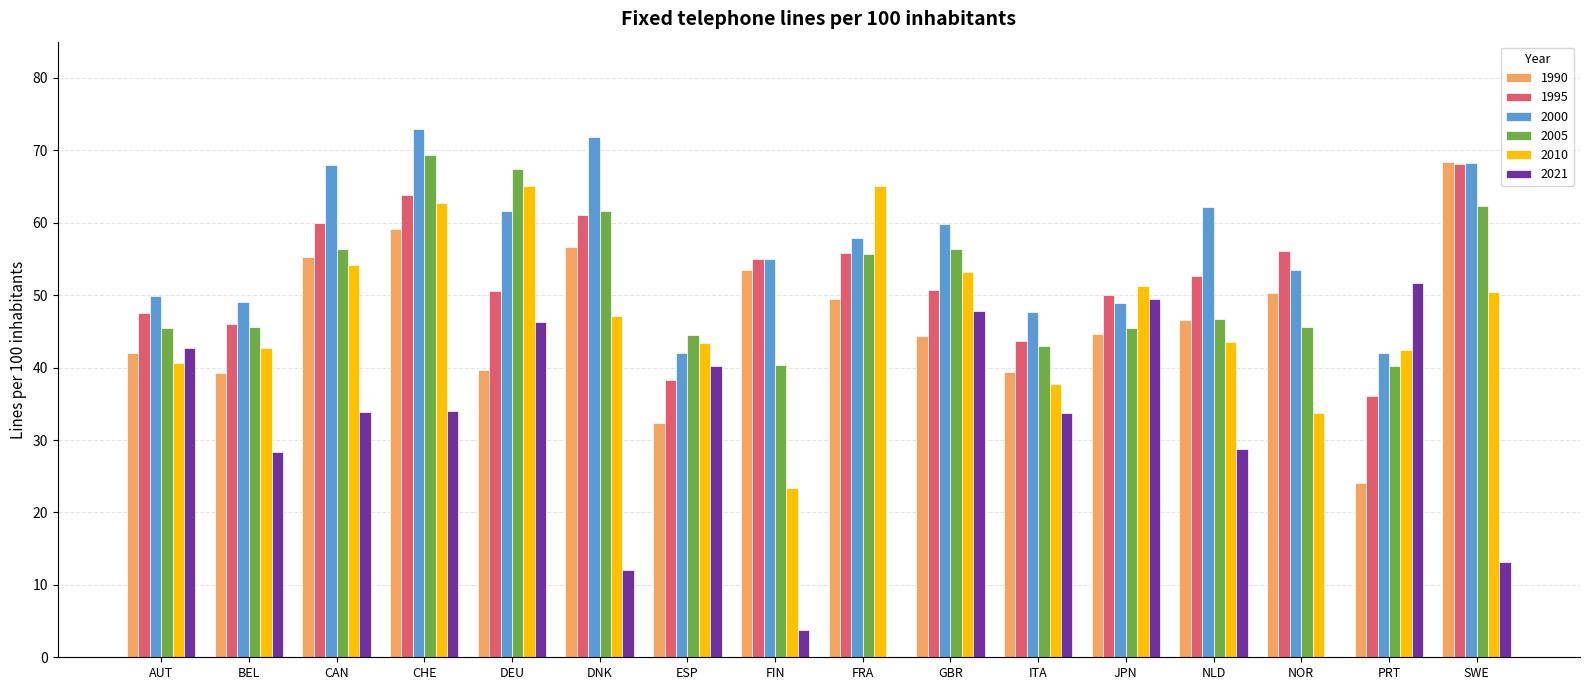

At which category is the sum across all series the highest?

CHE